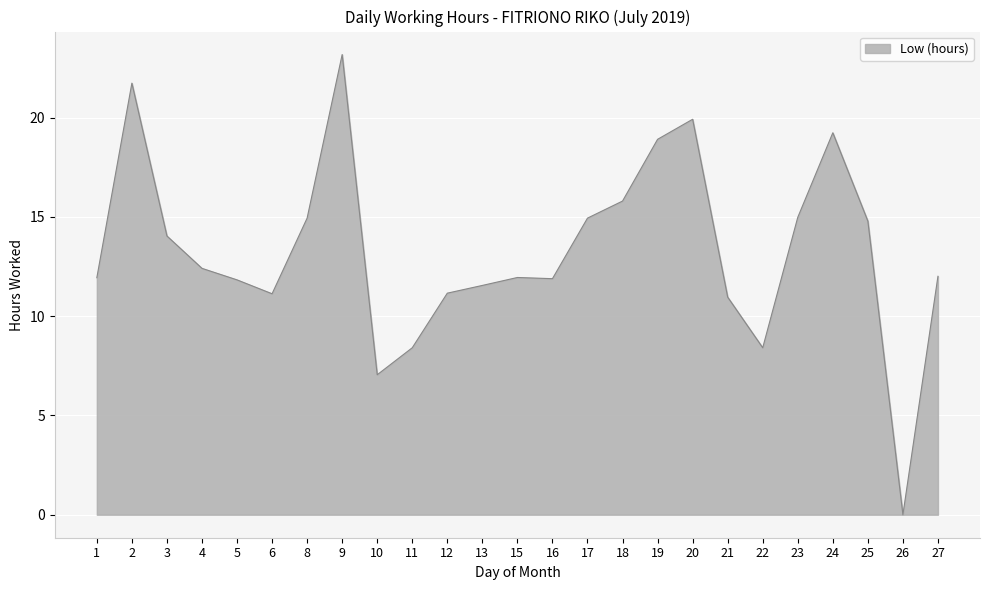

What is the difference between the maximum and minimum values?

23.2